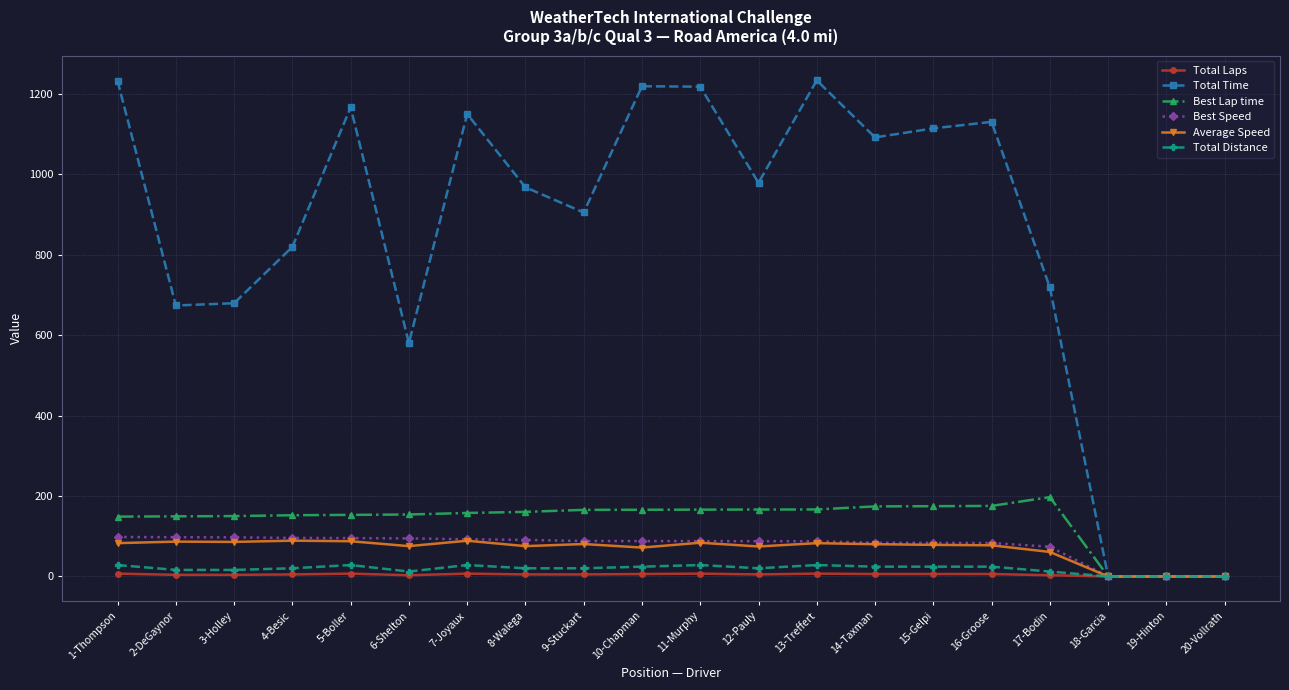

The value of Average Speed at 13-Treffert is 136.6. True or false?

False